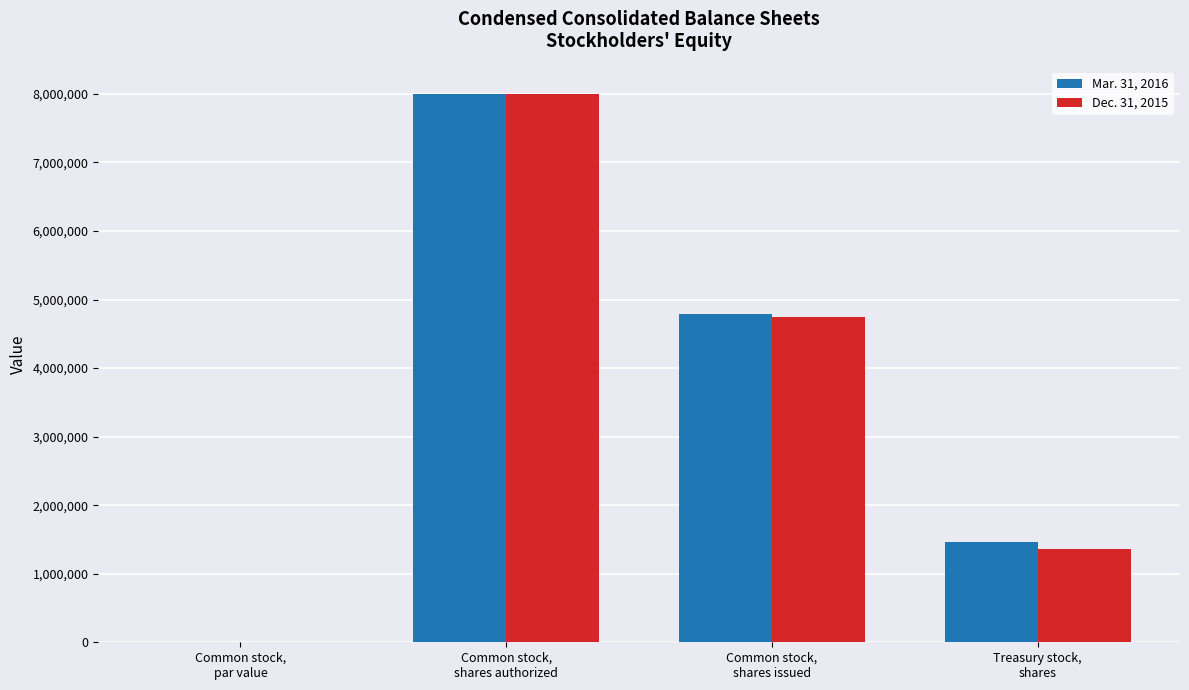

Are the bars grouped side by side (vs. stacked)?

Yes